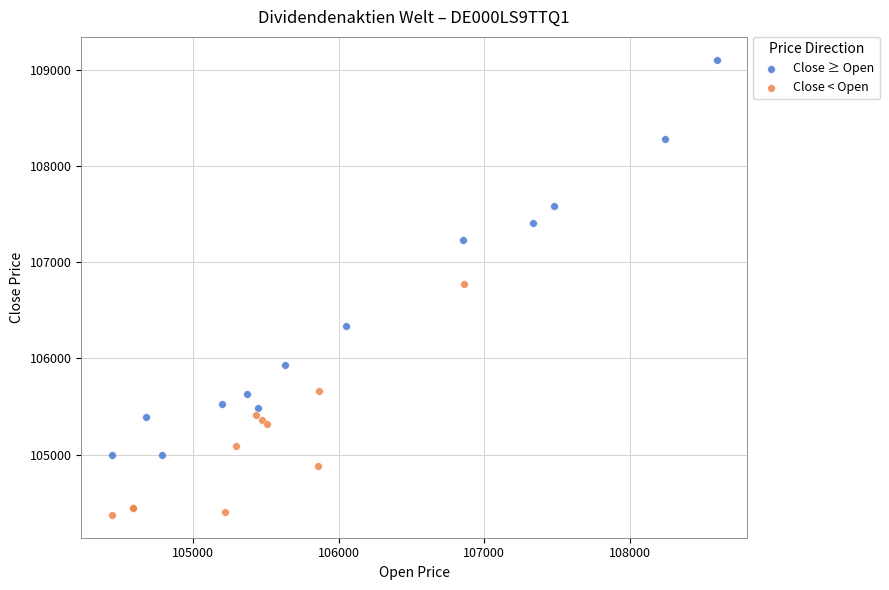

Which series reaches the maximum Y coordinate?

Close ≥ Open